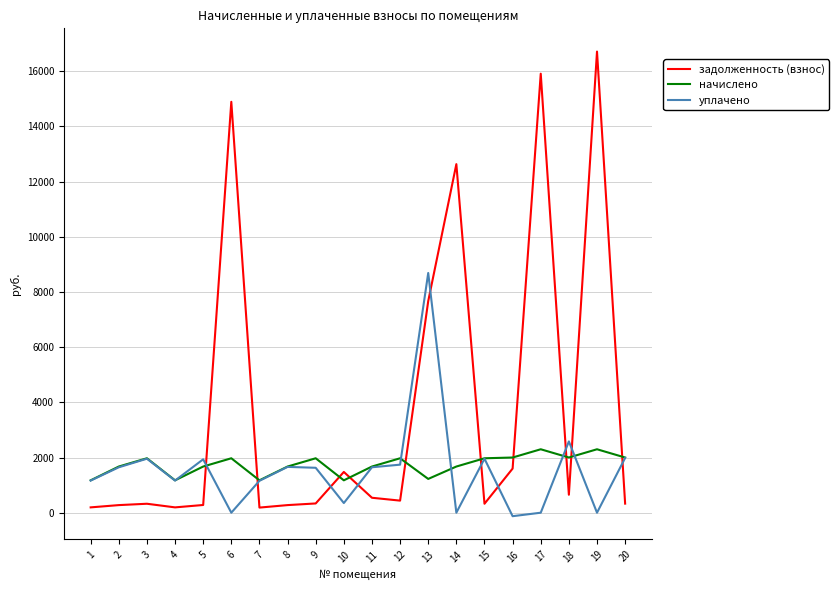

At which label does задолженность (взнос) first exceed 438?

6